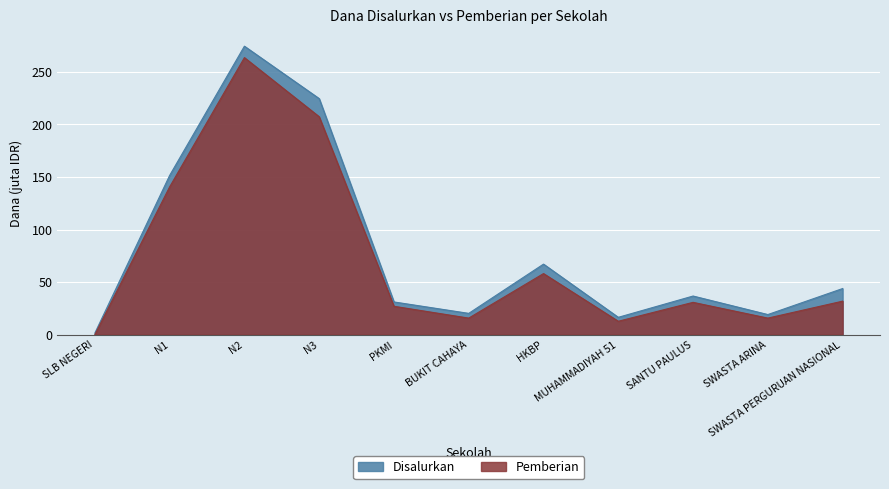

How many data points in Pemberian are above 30750000?

5